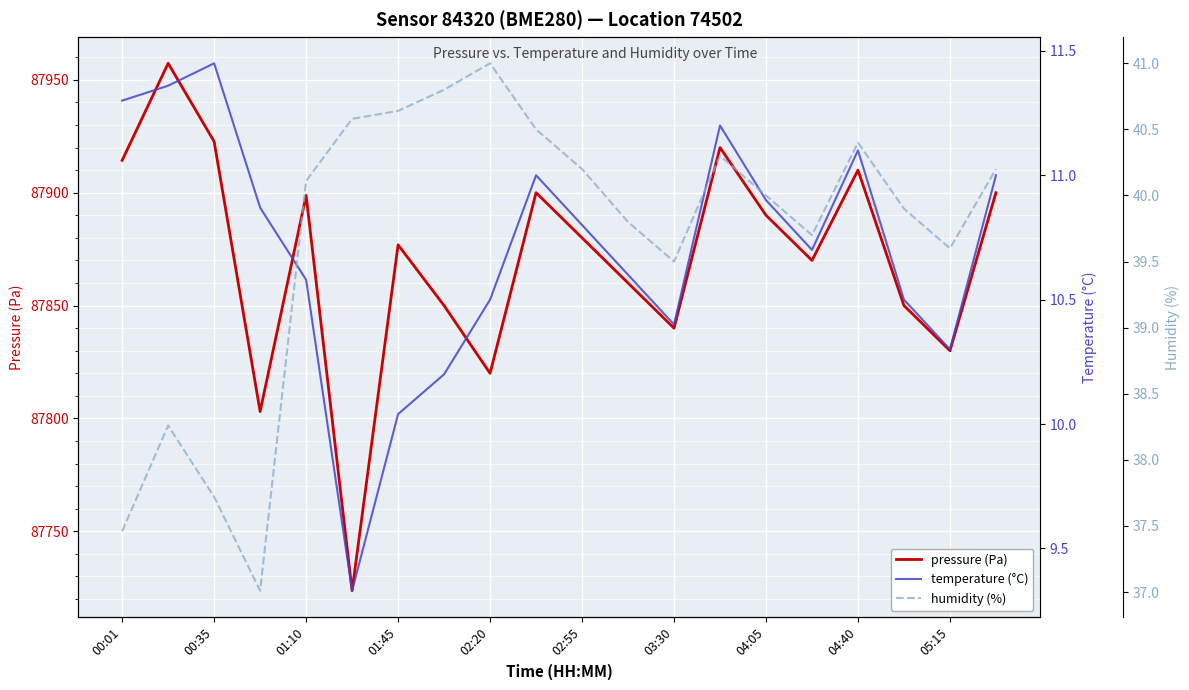

Does the chart display data point markers on the line(s)?

No